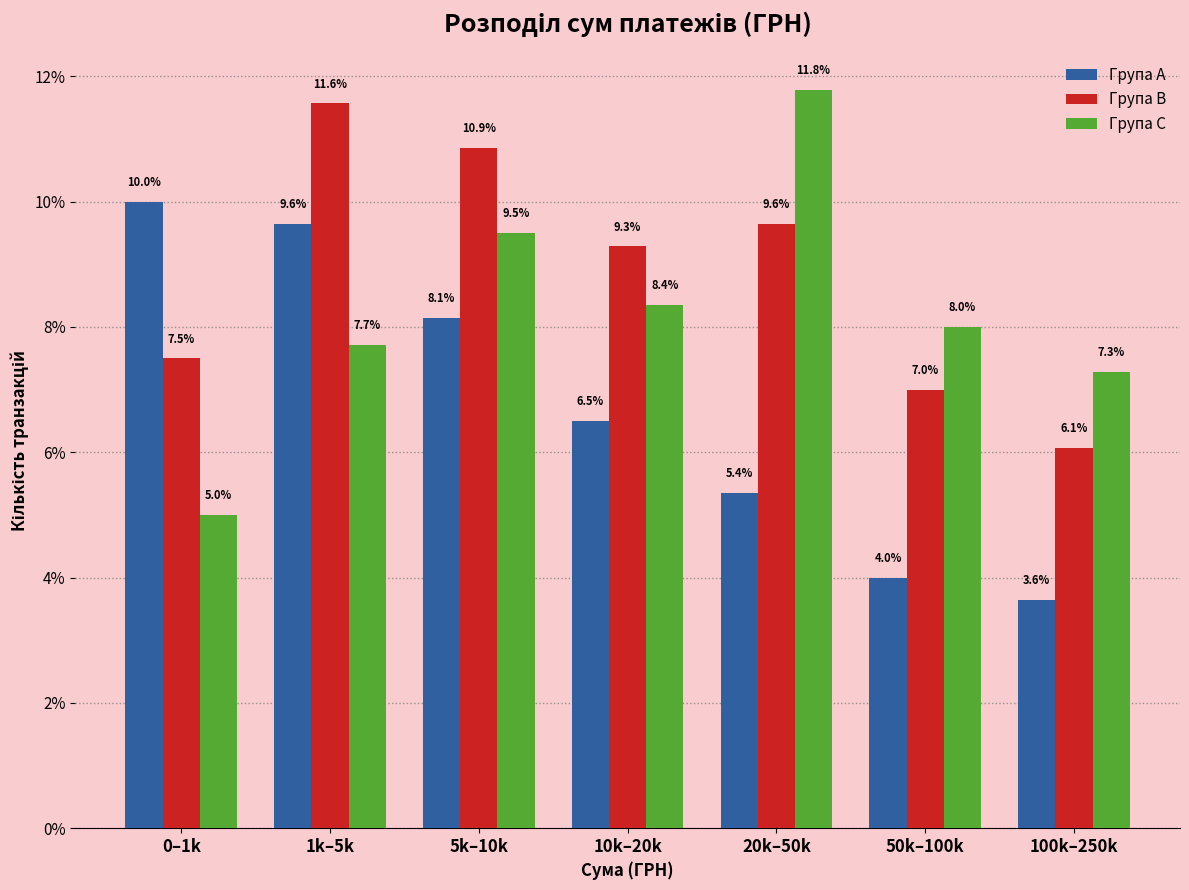

Reading right to left, what are all the values shown in this chart?

Група A: 3.6	4.0	5.4	6.5	8.1	9.6	10.0
Група B: 6.1	7.0	9.6	9.3	10.9	11.6	7.5
Група C: 7.3	8.0	11.8	8.4	9.5	7.7	5.0